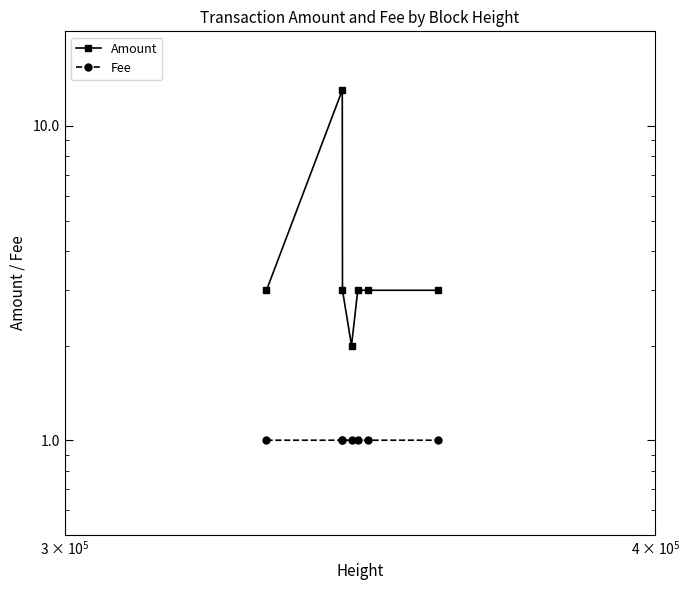

Reading left to right, list all the values displayed in this chart.

Amount: 3.0	13.0	3.0	2.0	3.0	3.0	3.0
Fee: 1.0	1.0	1.0	1.0	1.0	1.0	1.0